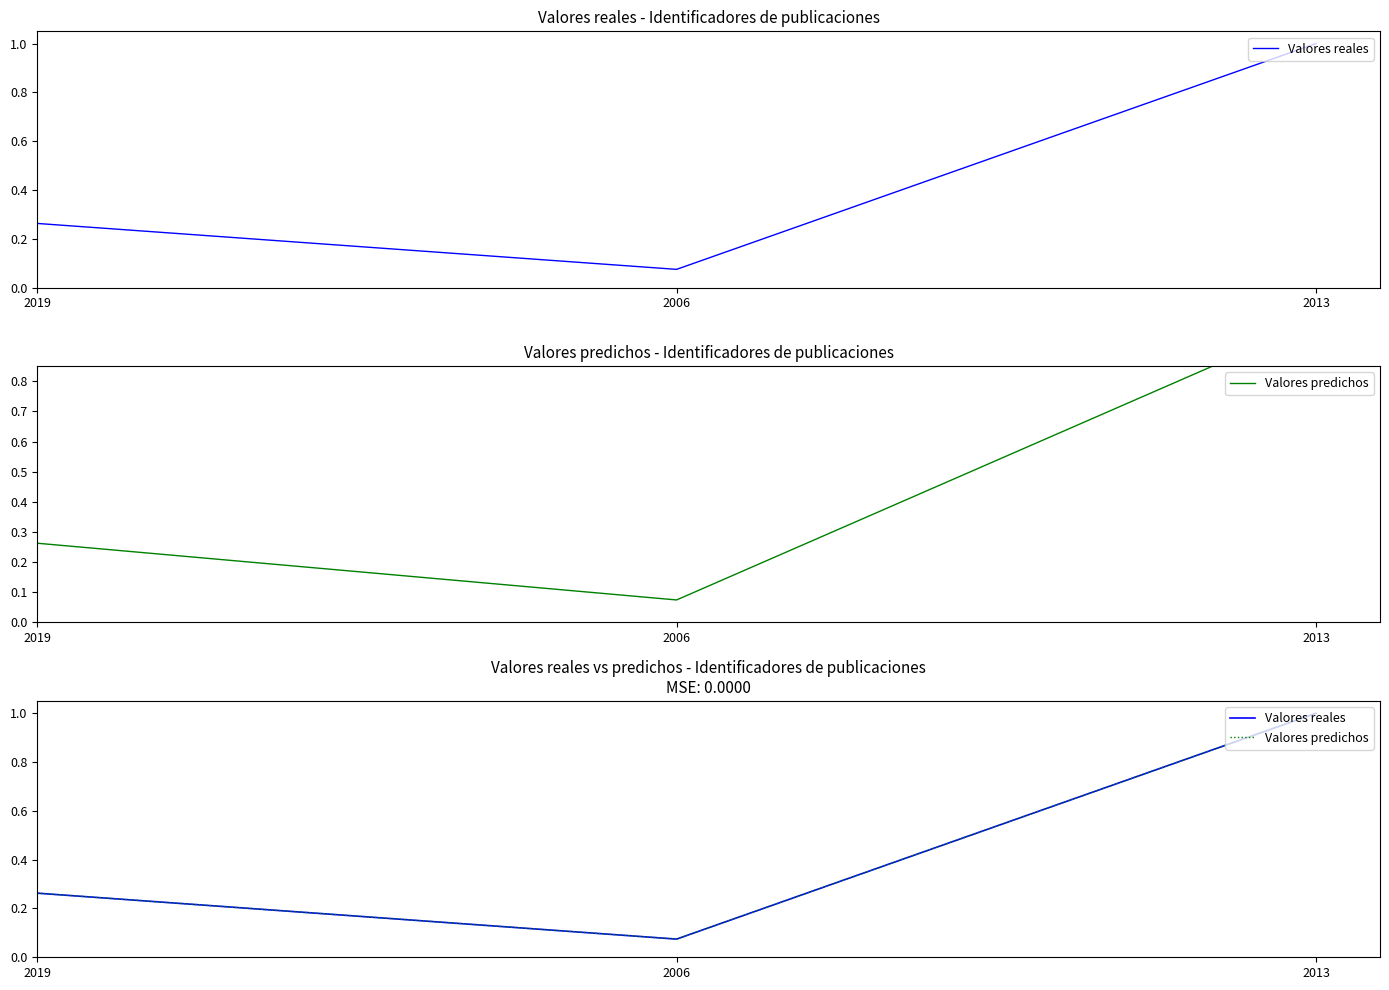

Count the number of data series in this chart.

2